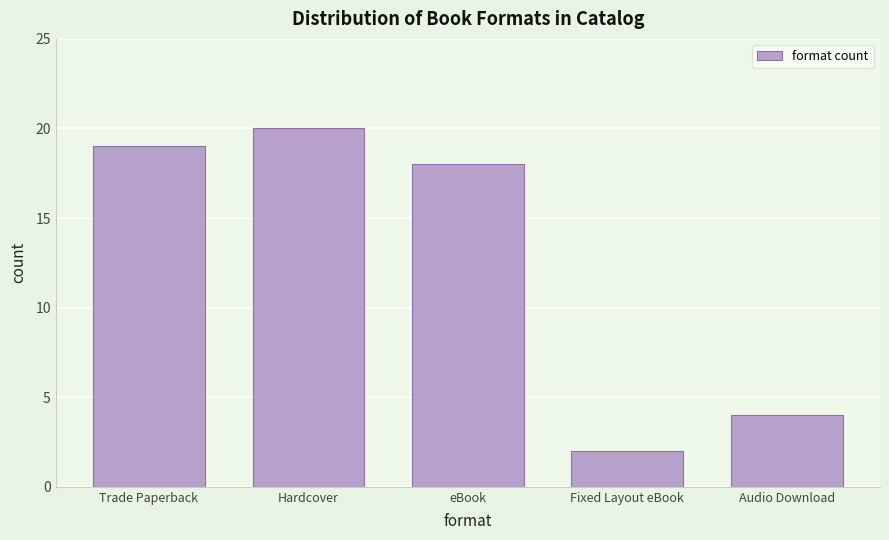

Reading left to right, what are all the values shown in this chart?

Trade Paperback=19	Hardcover=20	eBook=18	Fixed Layout eBook=2	Audio Download=4